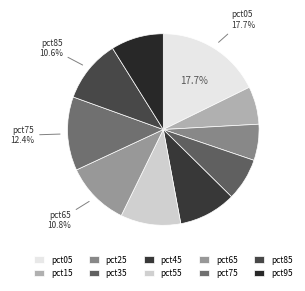

Which category has the biggest portion of the pie?

pct05